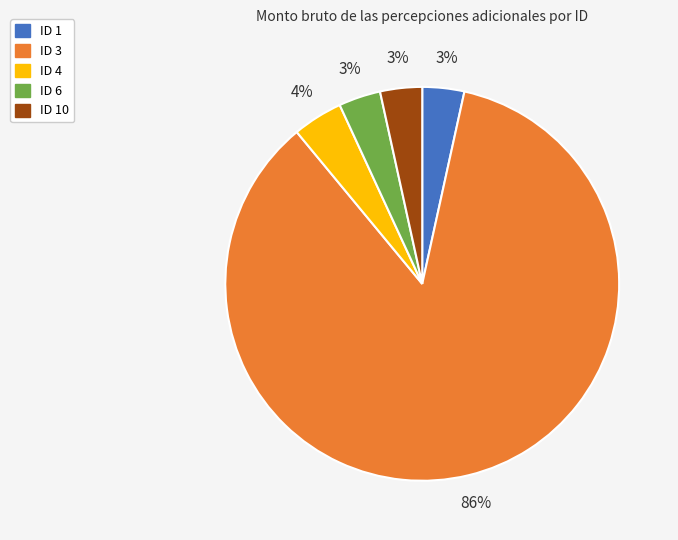

Is the sum of ID 6 and ID 1 greater than half?

No